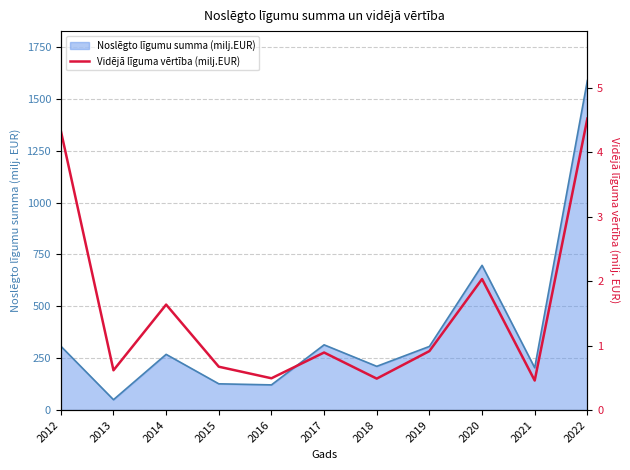

Where is the data nearest to the value 2?

2020